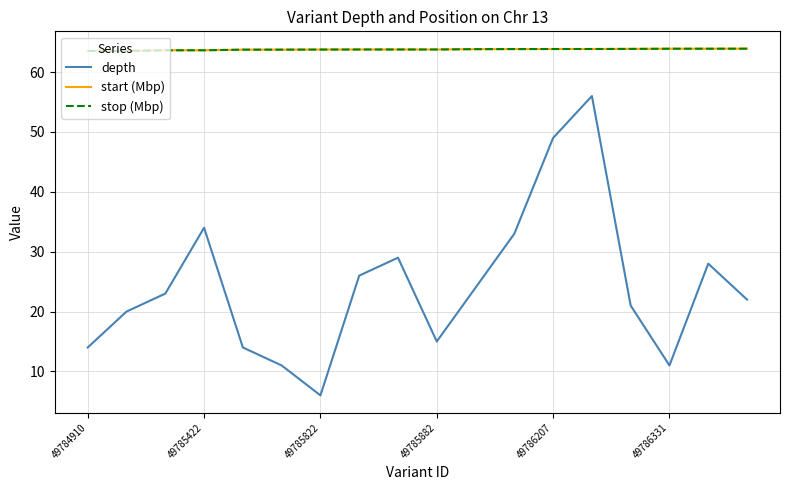

Which series has the largest range (max minus min)?

depth